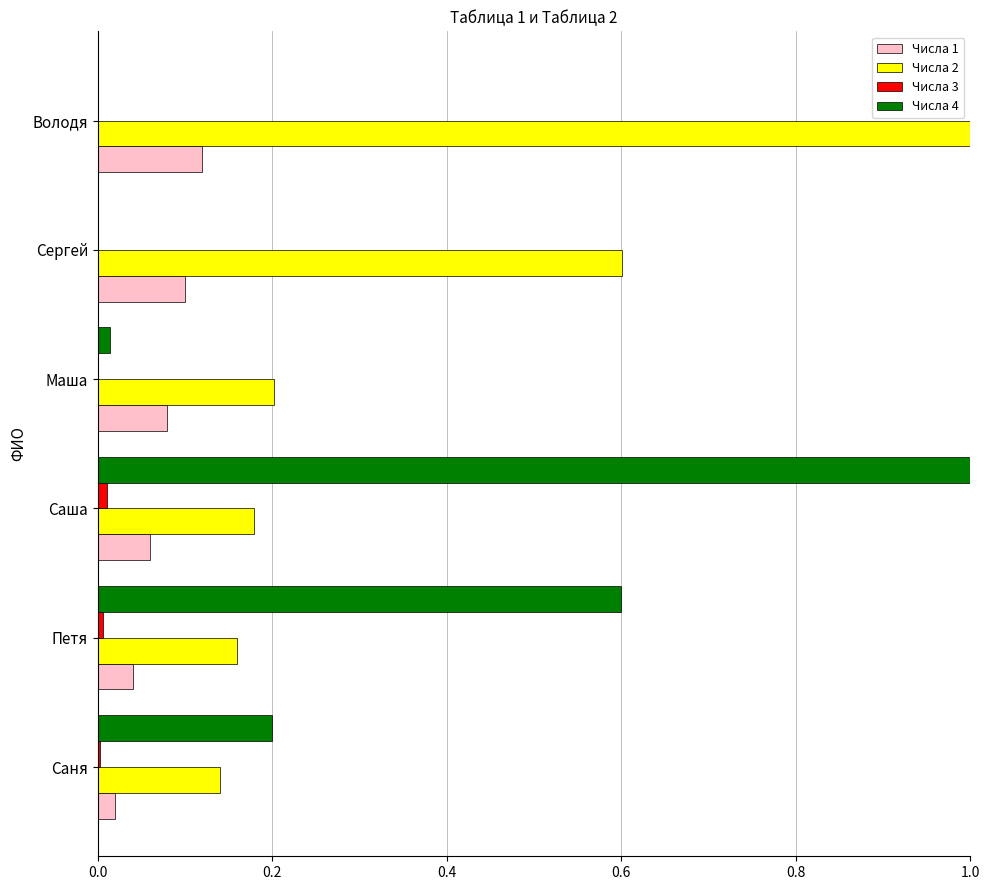

How many categories are shown in the chart?

6